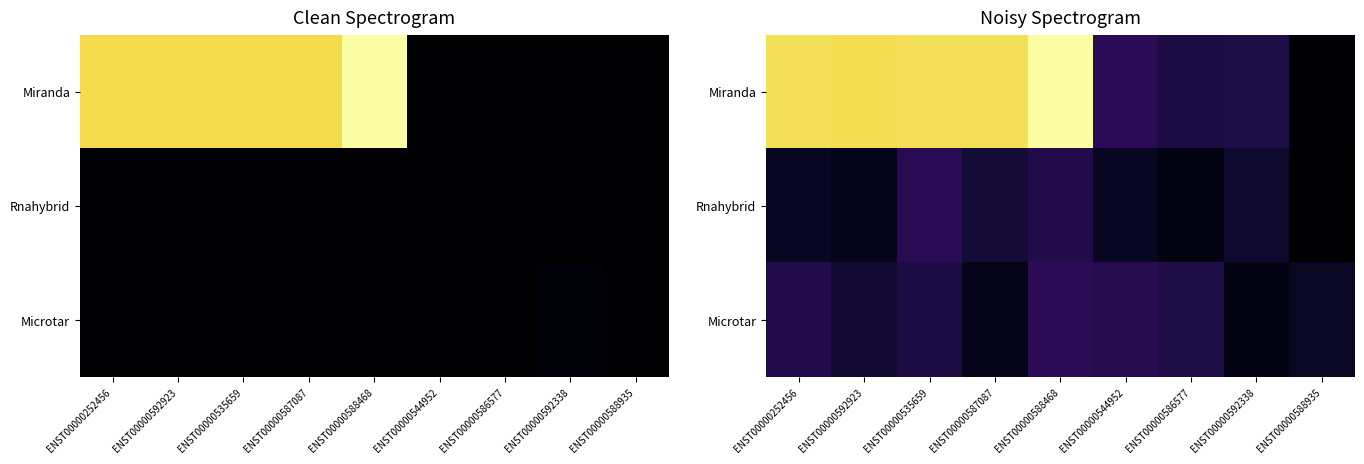

What is the average value of the Rnahybrid series?

0.1